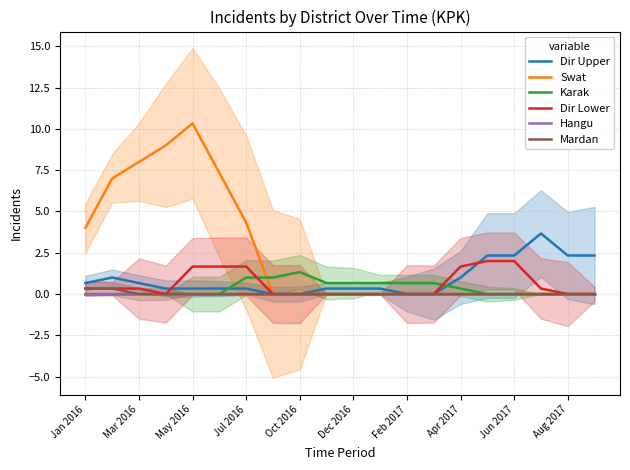

How many lines are shown in the chart?

6